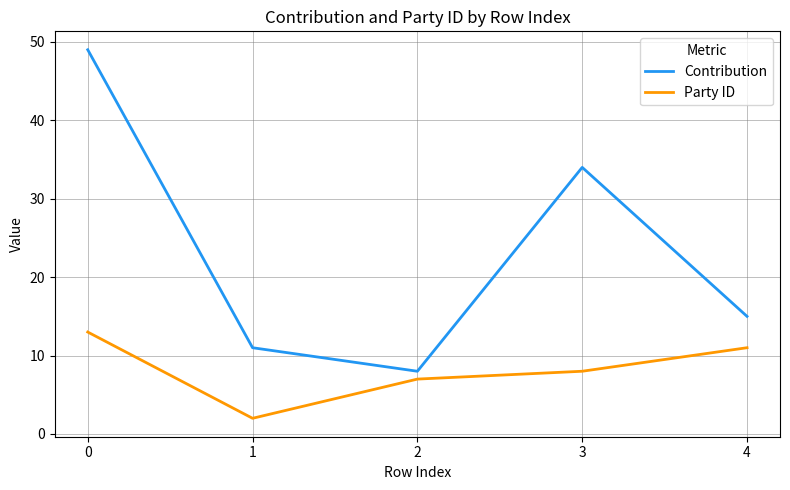

What is the greatest value displayed?

49